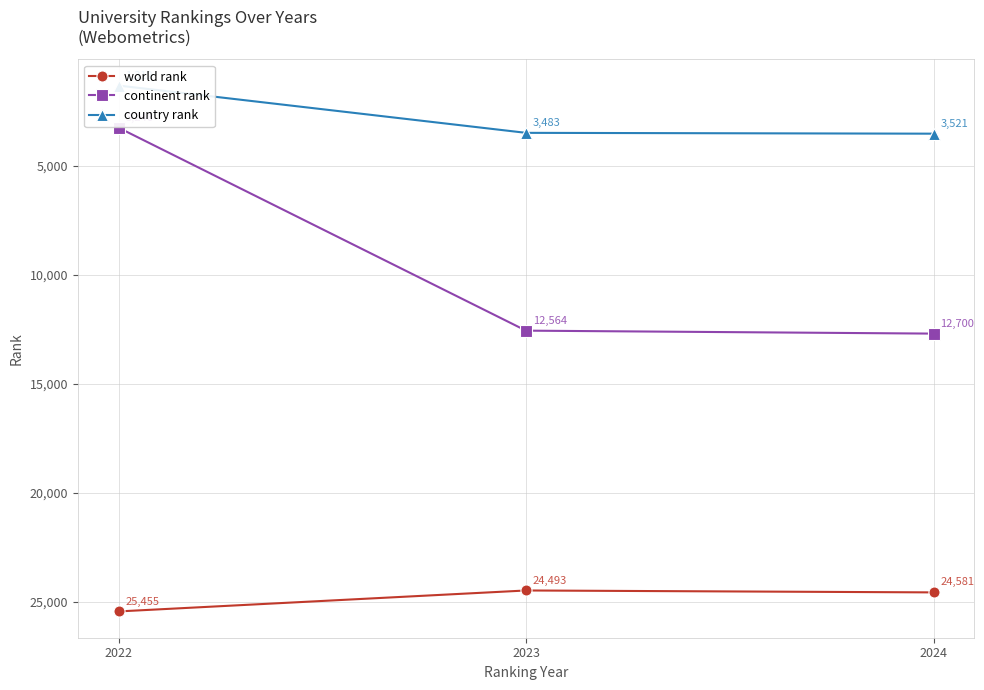

How many data points does each series have?

3